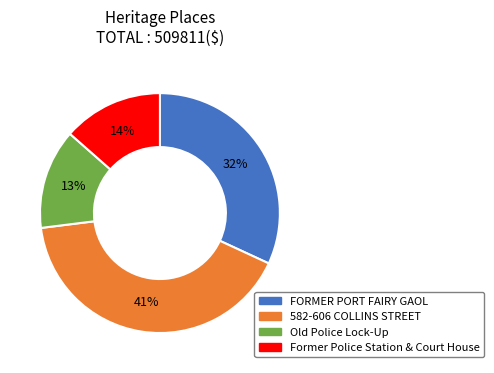

What percentage is the FORMER PORT FAIRY GAOL slice, to the nearest percent?

32%